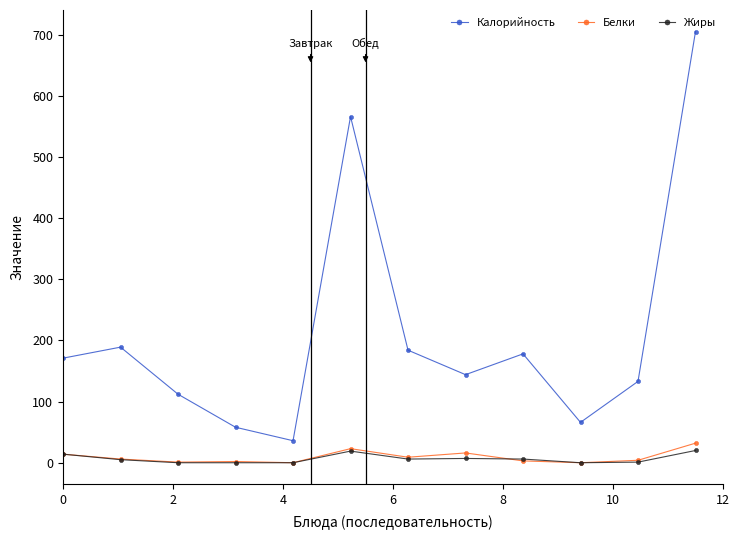

True or false: Калорийность and Белки cross at least once.

False